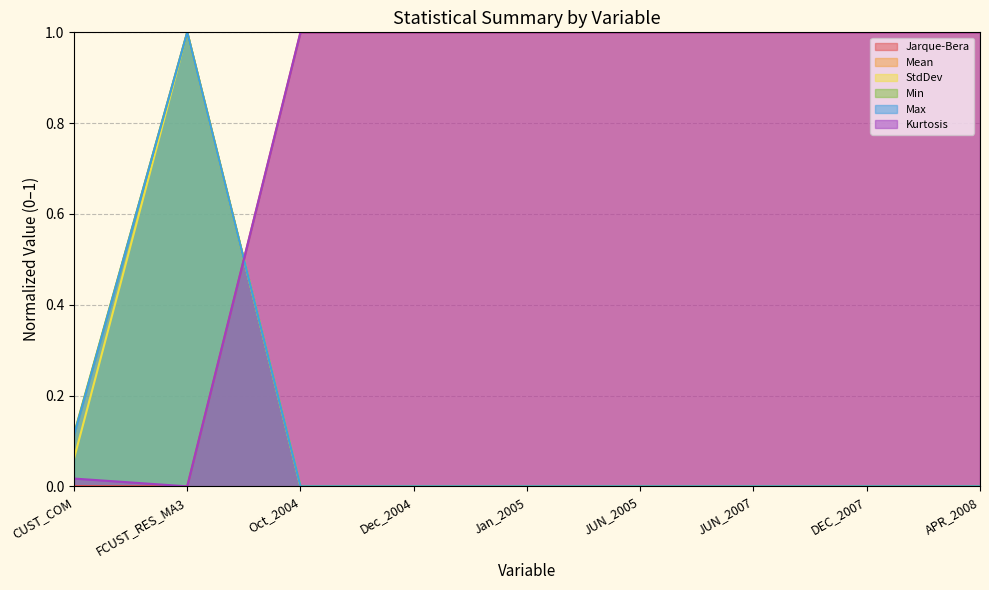

What is the label of the 8th point from the right?

FCUST_RES_MA3